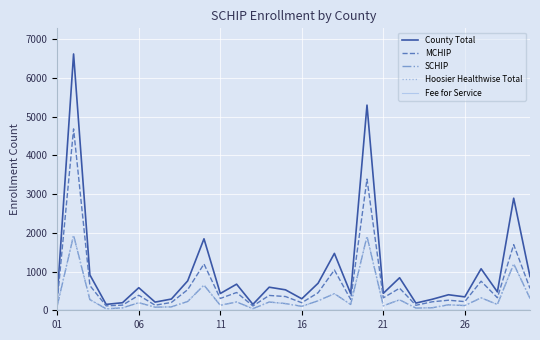

Which series has the widest spread of values?

County Total